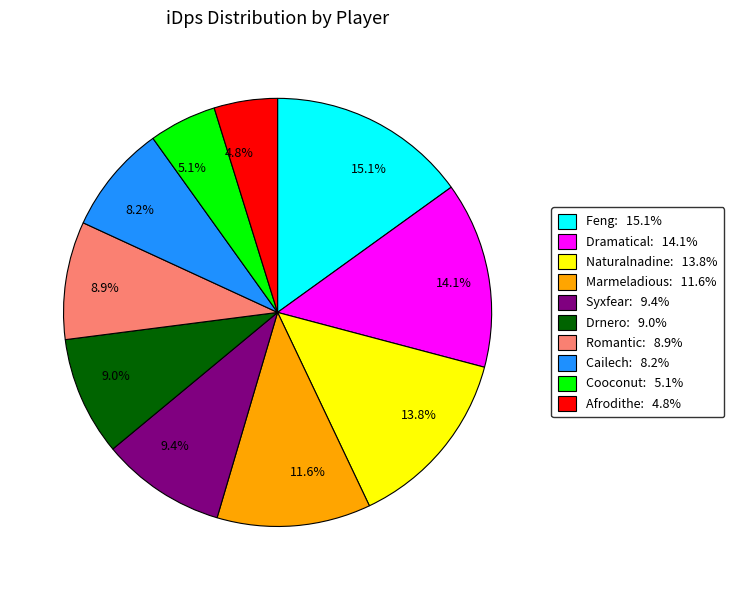

To the nearest percent, what is the average slice percentage?

10%